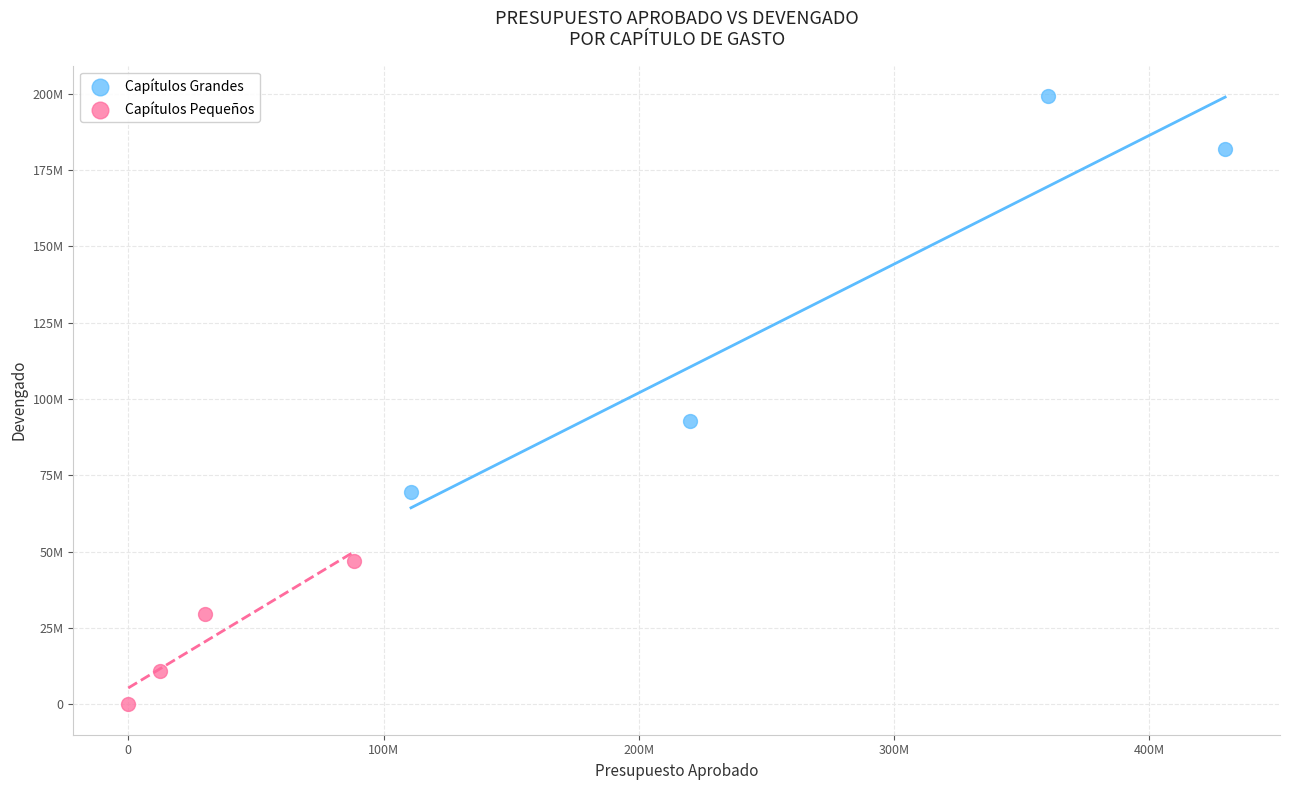

Which series has the widest spread of Y values?

Capítulos Grandes